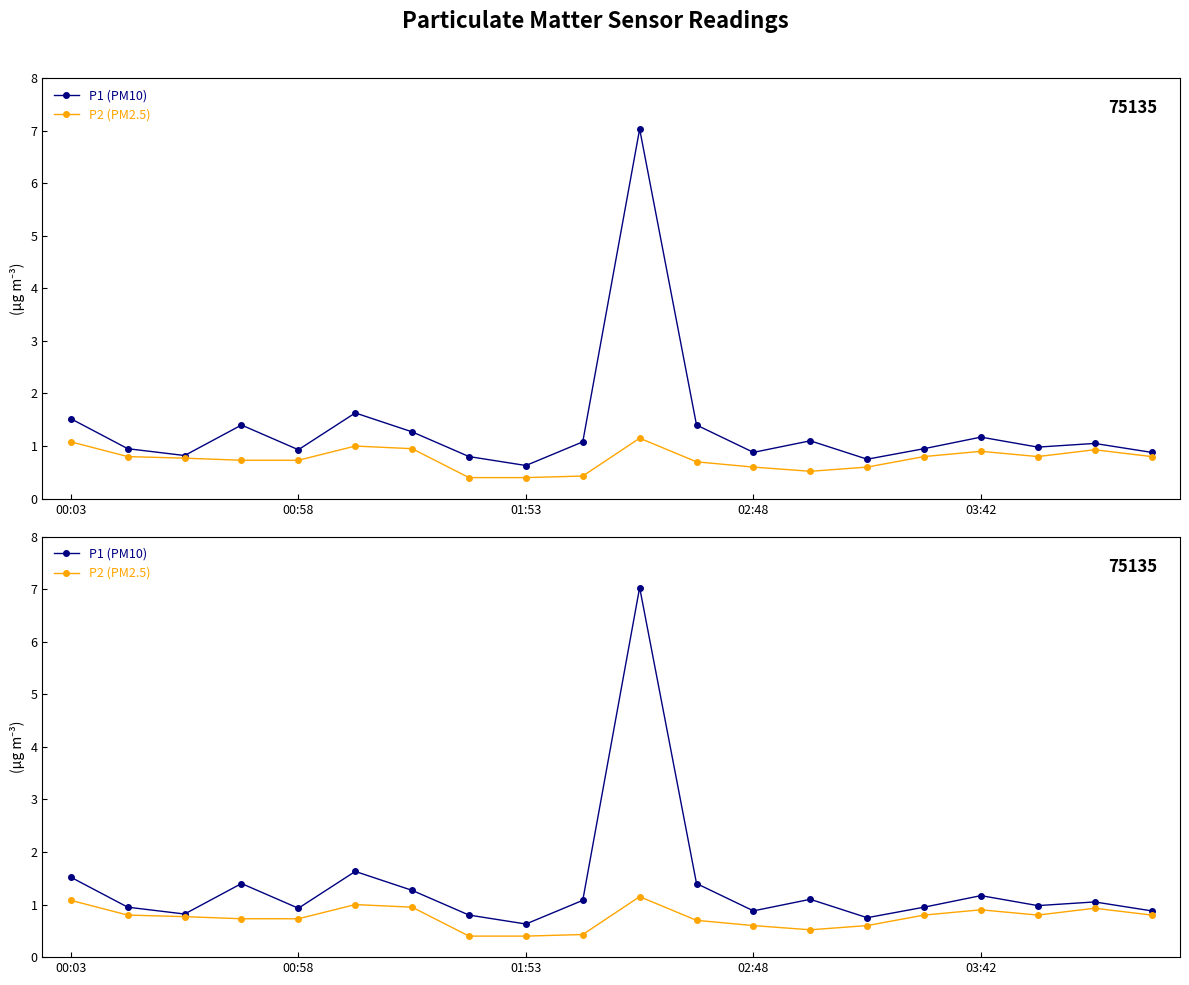

What are all the series names shown in the legend?

P1 (PM10), P2 (PM2.5)